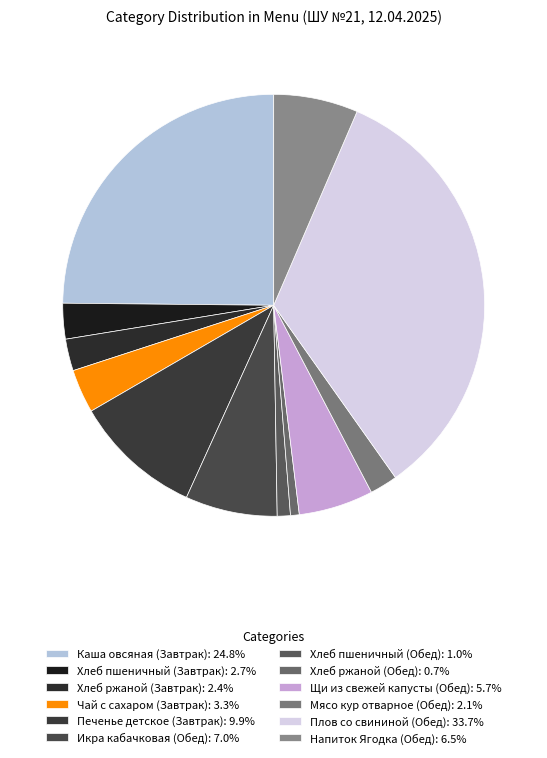

Combined, do Хлеб пшеничный (Завтрак) and Хлеб ржаной (Завтрак) account for over 50%?

No